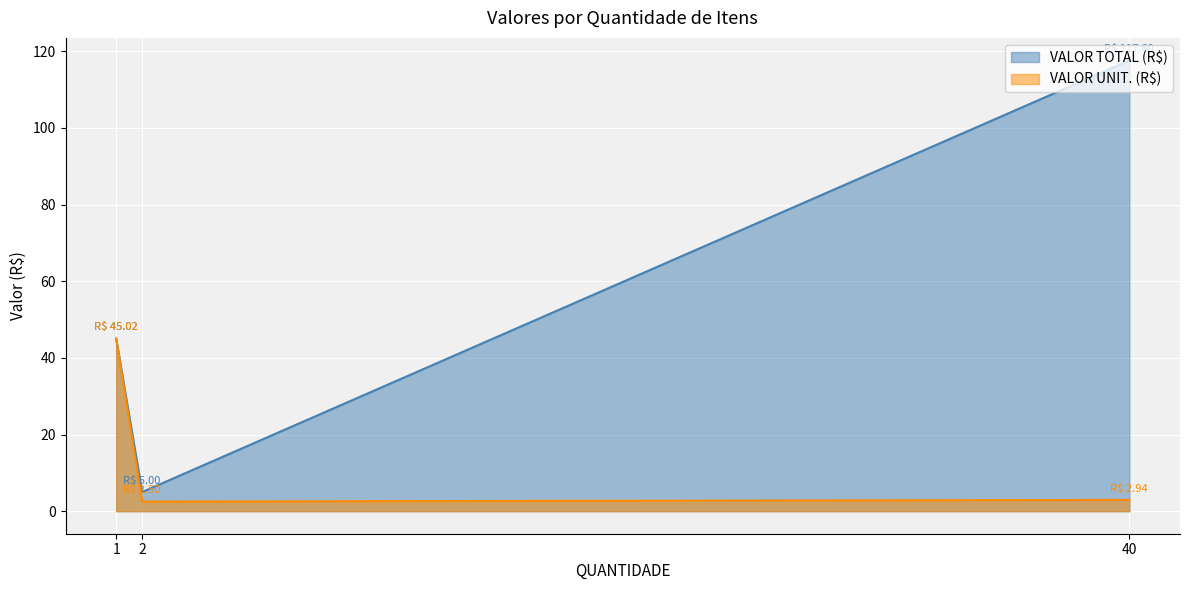

Which category has the highest value across all series?

40